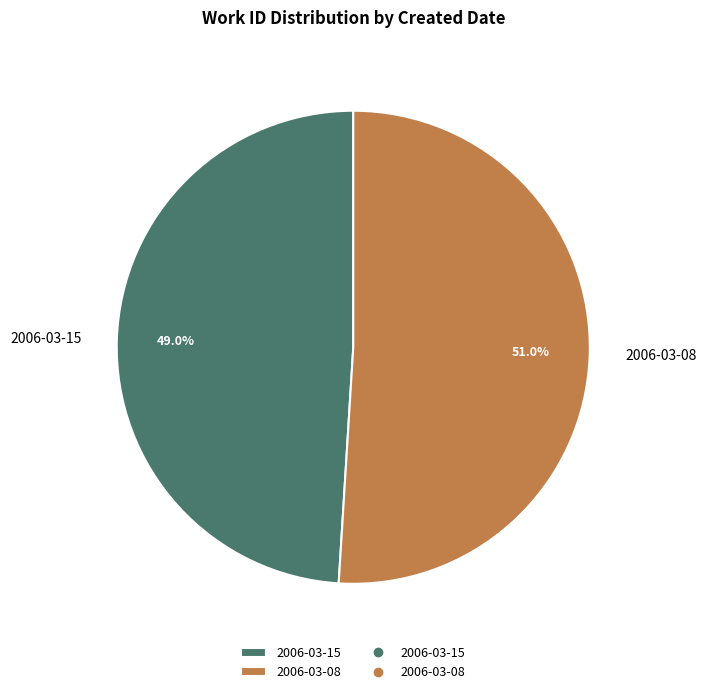

Which slice represents more than half of the pie?

2006-03-08